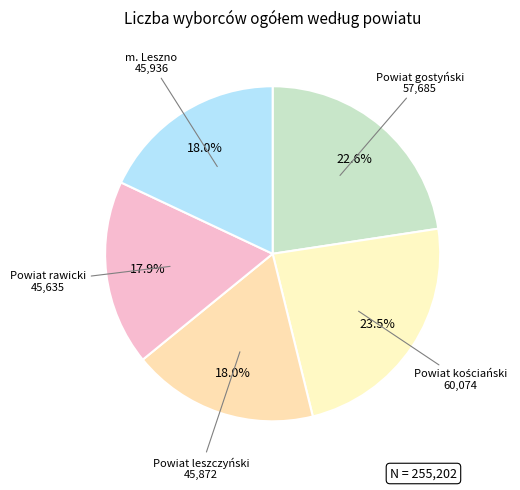

To the nearest percent, what is the average slice percentage?

20%